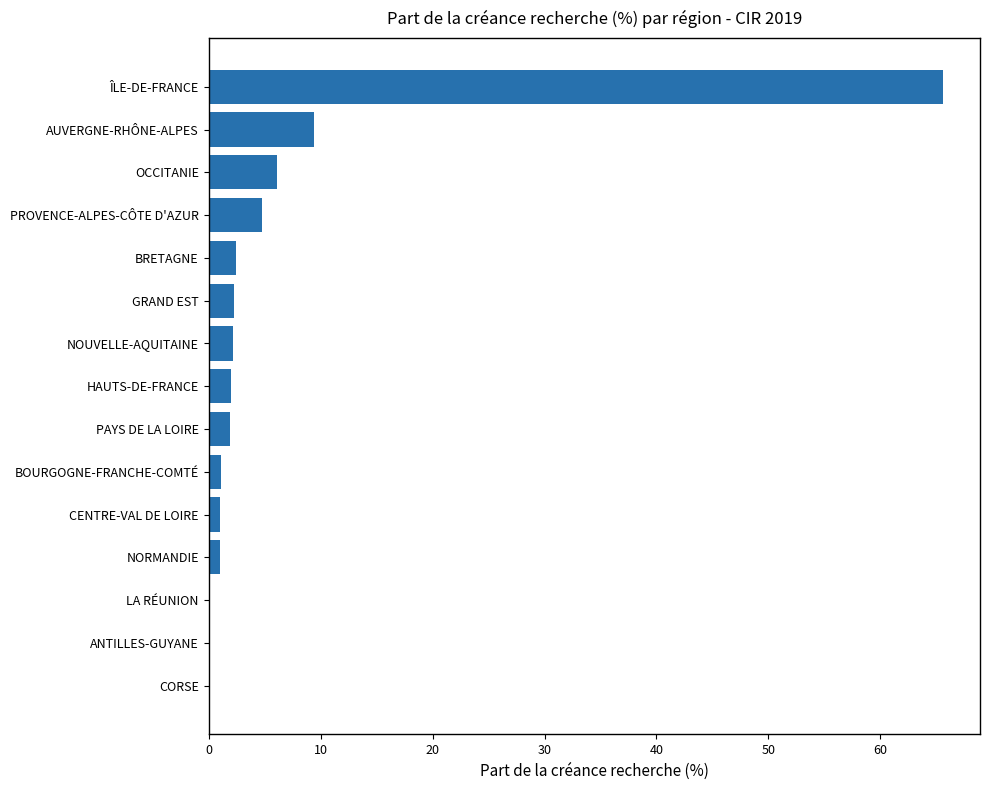

What is the change in value from AUVERGNE-RHÔNE-ALPES to NOUVELLE-AQUITAINE?

-7.2